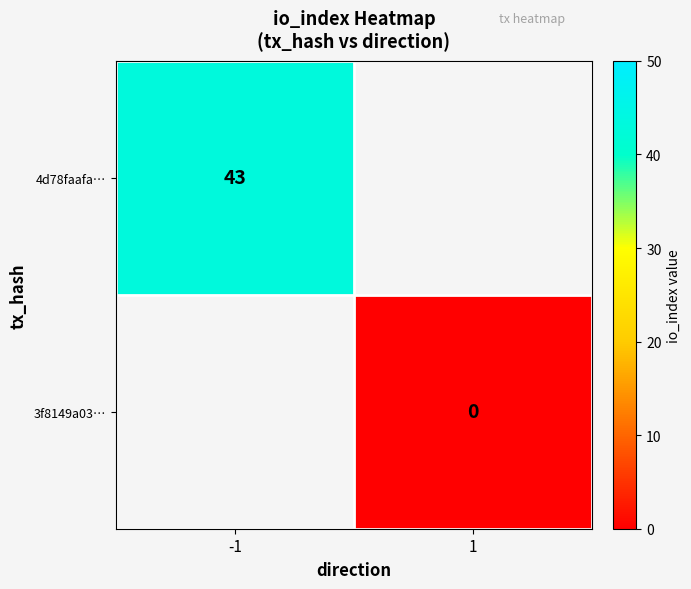

The 4d78faafa… series shows 9 at -1. True or false?

False